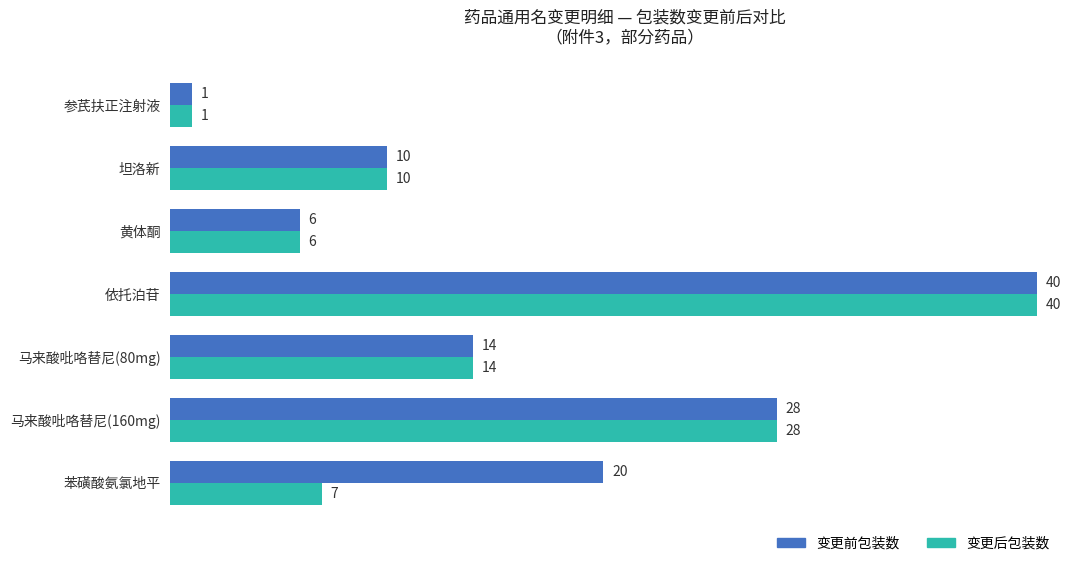

Is it true that 变更后包装数 equals 6 at 黄体酮?

True